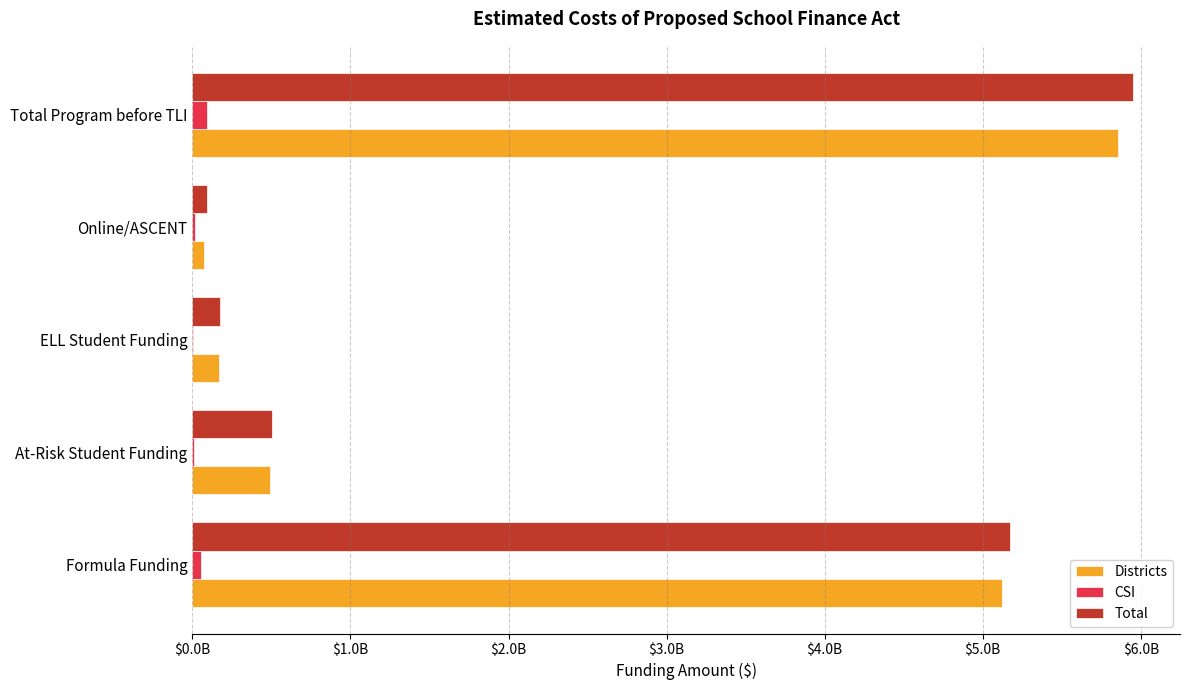

Reading left to right, extract all data points from this chart.

Districts: 5119630582.3	492618943.2	169739243.5	74340972.1	5856329741.1
CSI: 53213897.6	8241434.0	3709565.0	18568422.2	94054216.7
Total: 5172844479.9	500860377.2	173448808.5	92909394.3	5950383957.8